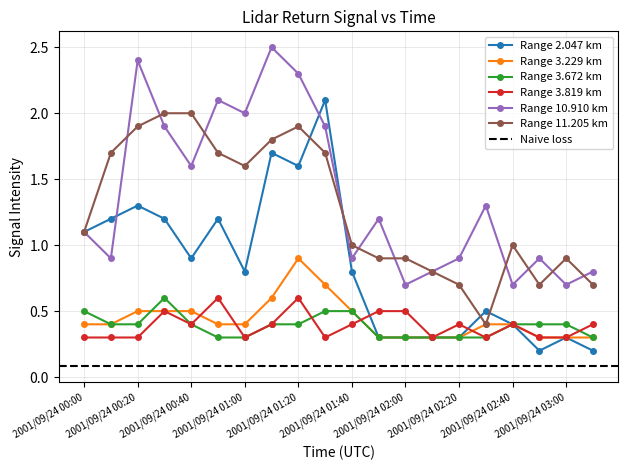

What is the value of the 11.205 point at the 17th from the left?

1.0